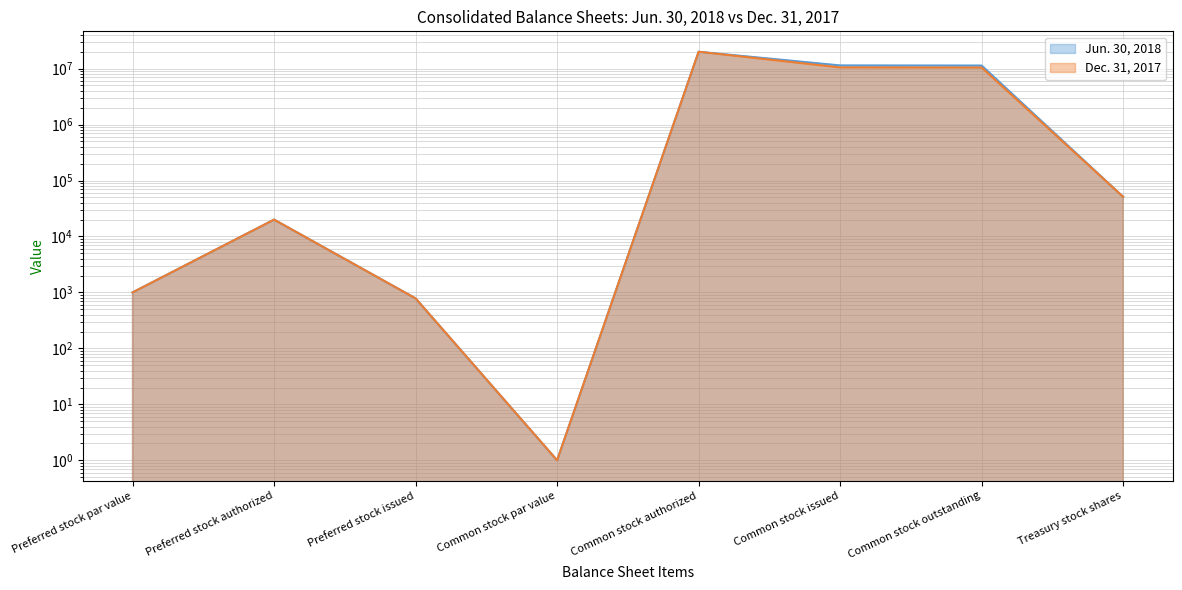

Reading left to right, what are all the values shown in this chart?

Jun. 30, 2018: Preferred stock par value=1000	Preferred stock authorized=20000	Preferred stock issued=783	Common stock par value=1	Common stock authorized=20000000	Common stock issued=11388702	Common stock outstanding=11337625	Treasury stock shares=51077
Dec. 31, 2017: Preferred stock par value=1000	Preferred stock authorized=20000	Preferred stock issued=783	Common stock par value=1	Common stock authorized=20000000	Common stock issued=10495704	Common stock outstanding=10444627	Treasury stock shares=51077